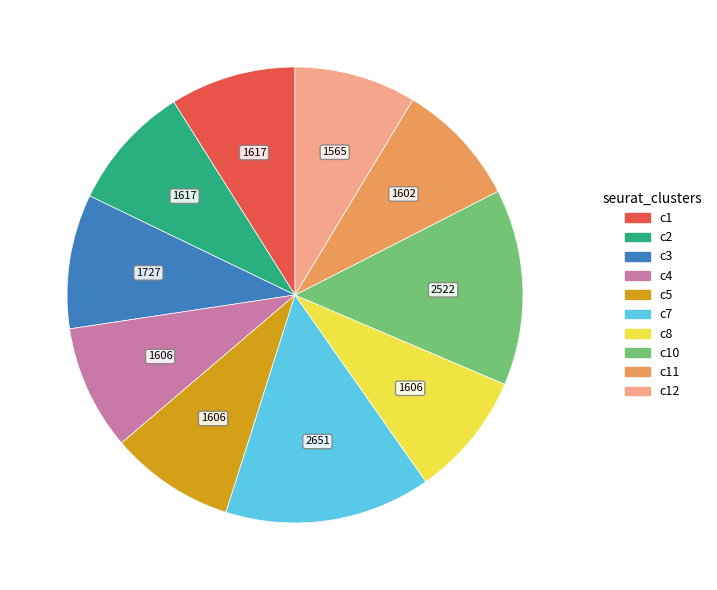

Does any single category account for the majority?

No